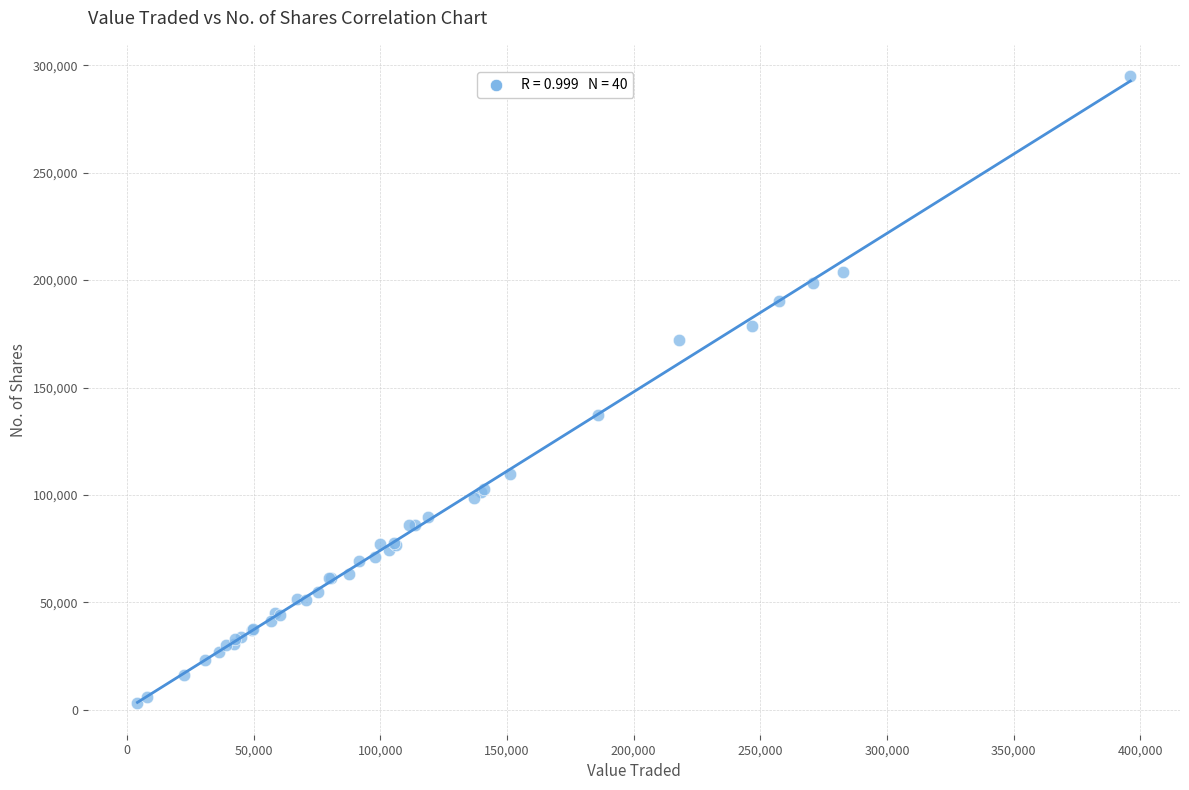

What Y value in the scatter plot is closest to 148978?

137407